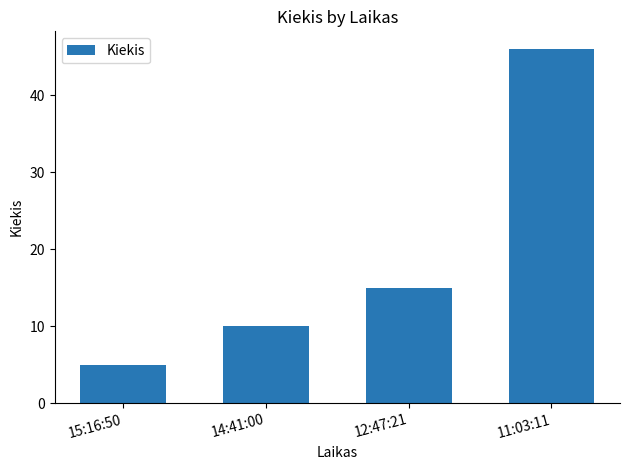

The chart shows a value of 15 at 12:47:21. True or false?

True